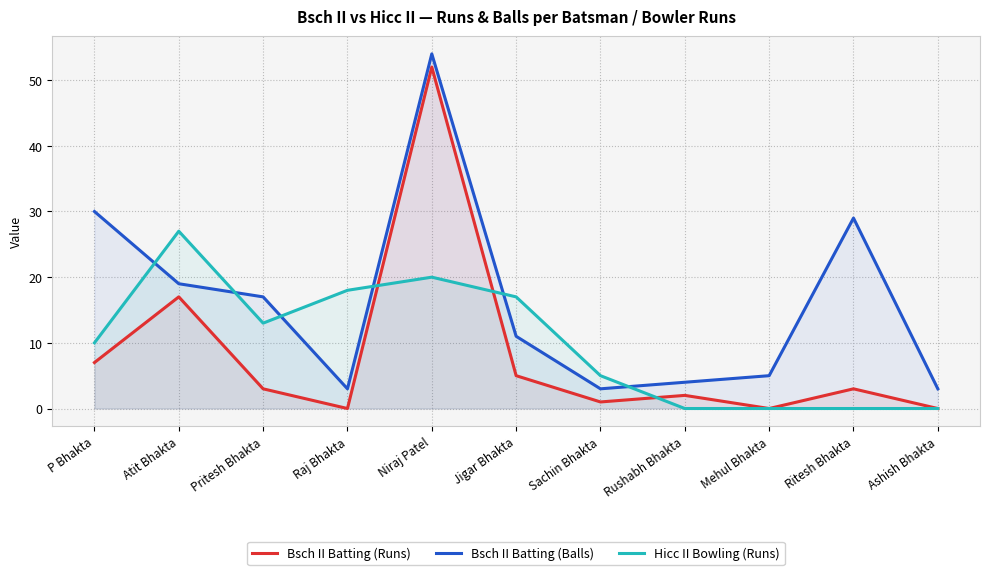

True or false: Bsch II Batting (Runs) and Bsch II Batting (Balls) intersect in this chart.

False